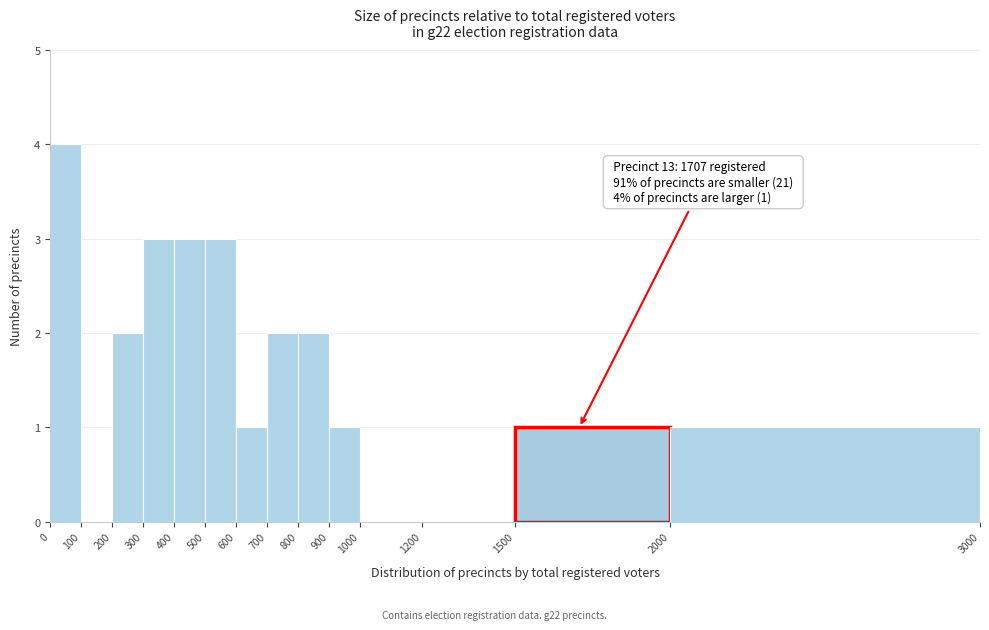

Which range on the x-axis has the tallest bar?

0 to 100